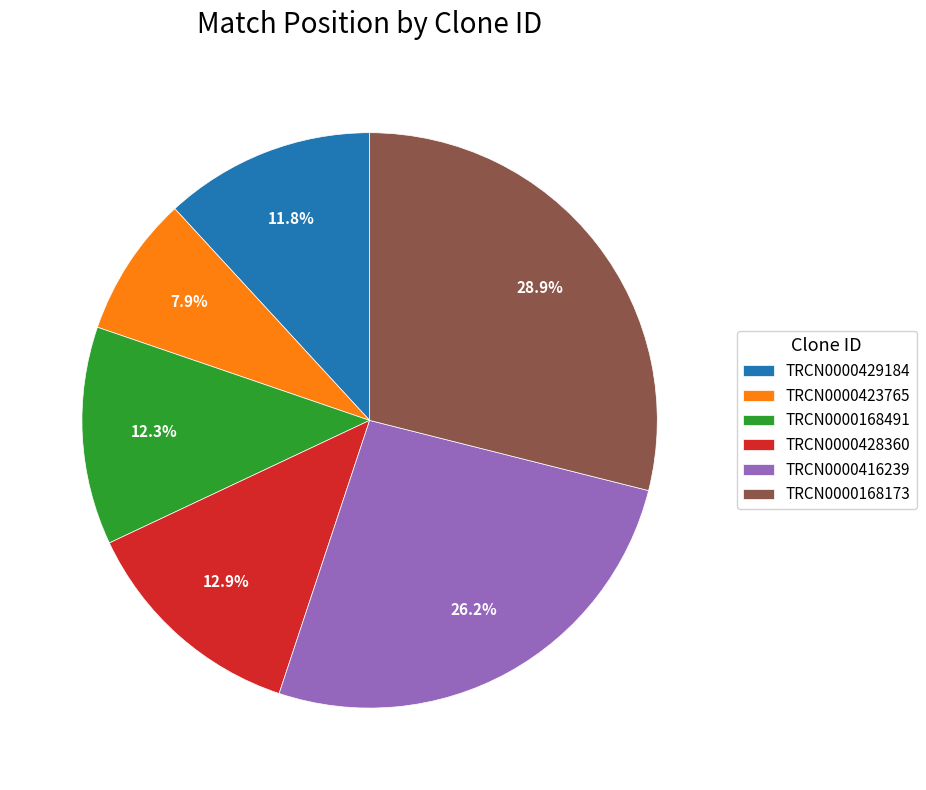

Does TRCN0000428360 represent more than half of the total?

No